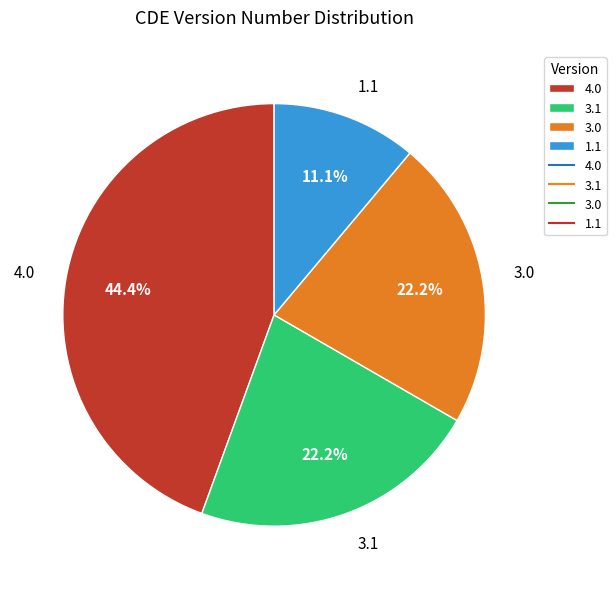

How many segments does this pie chart have?

4